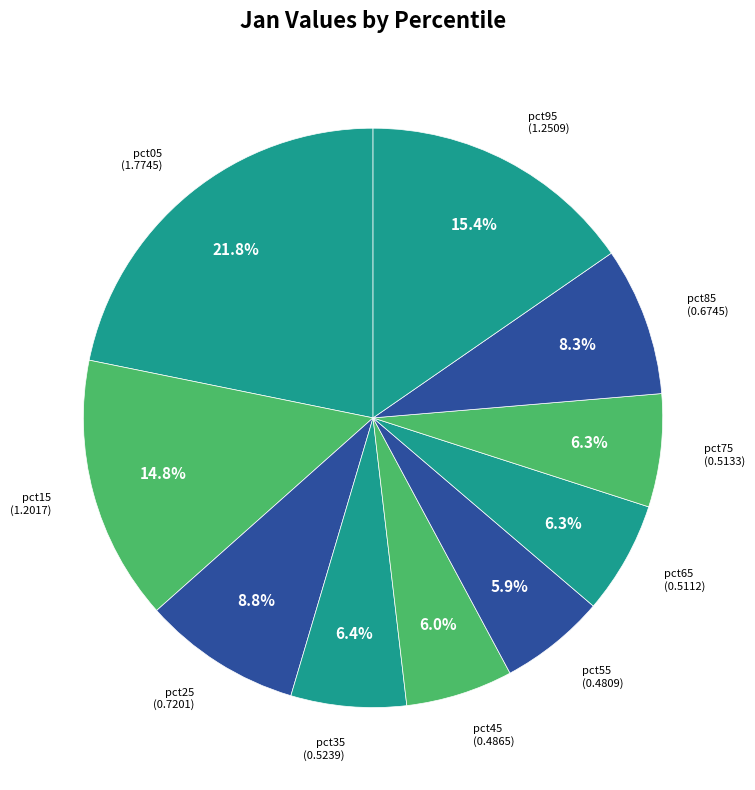

How many slices are in this pie chart?

10